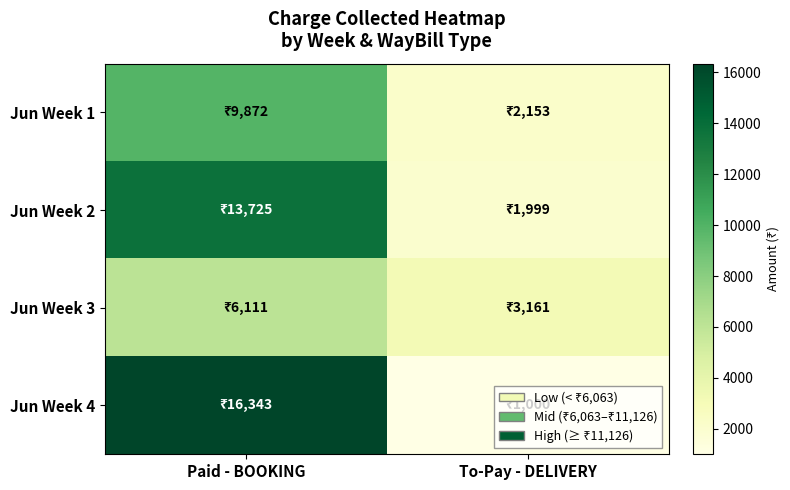

Which series has the largest range (max minus min)?

Jun Week 4